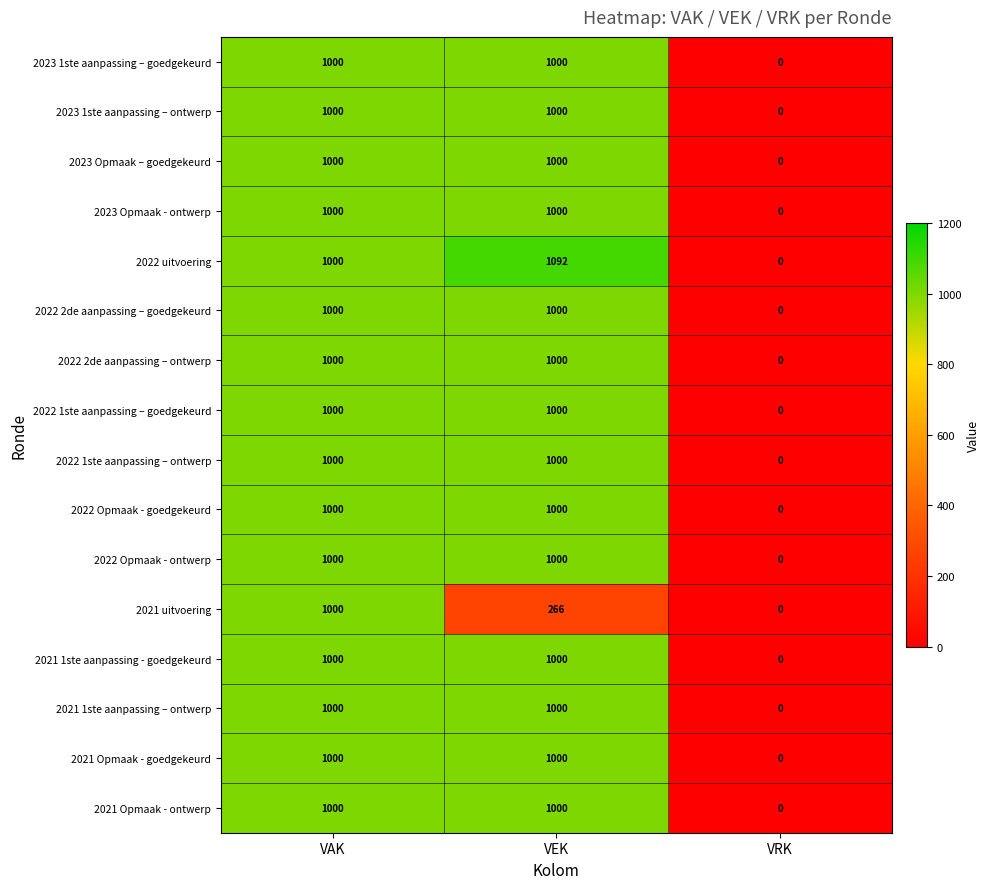

How many data points does each series have?

3